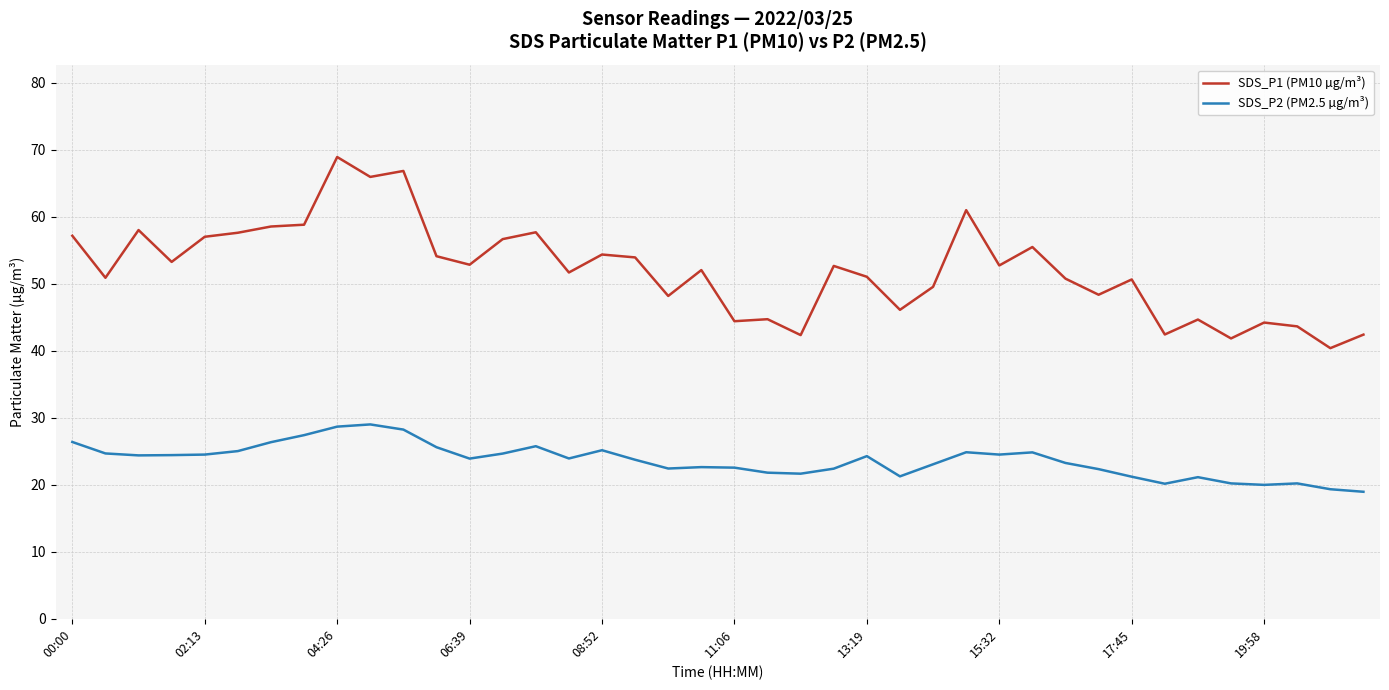

Which series has the largest range (max minus min)?

SDS_P1 (PM10 µg/m³)